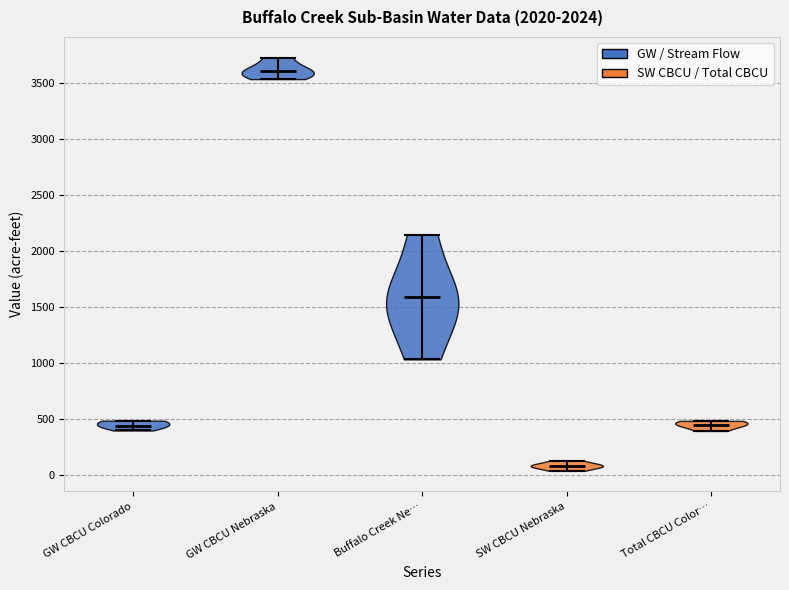

Reading left to right, read every violin against the y-axis: where its median line is, and the lowest and highest points it reaches. The values are not printed on the chart, so give them approximately, as read against the axis.

GW CBCU Colorado: median line 450, lowest point 400, highest point 500
GW CBCU Nebraska: median line 3600, lowest point 3550, highest point 3750
Buffalo Creek Ne…: median line 1600, lowest point 1050, highest point 2150
SW CBCU Nebraska: median line 50, lowest point 50, highest point 100
Total CBCU Color…: median line 450, lowest point 400, highest point 500